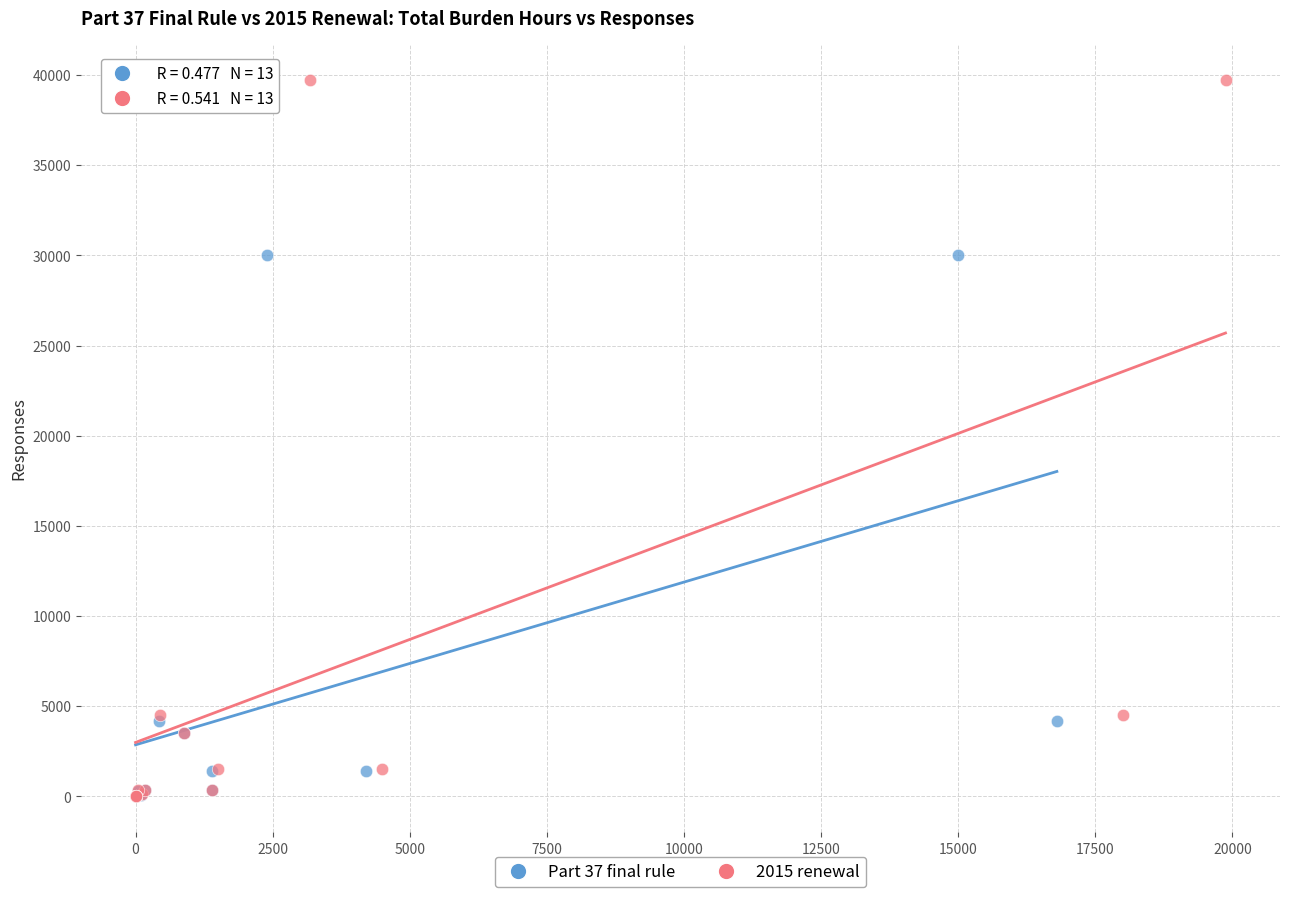

Which series contains the highest Y value?

2015 renewal